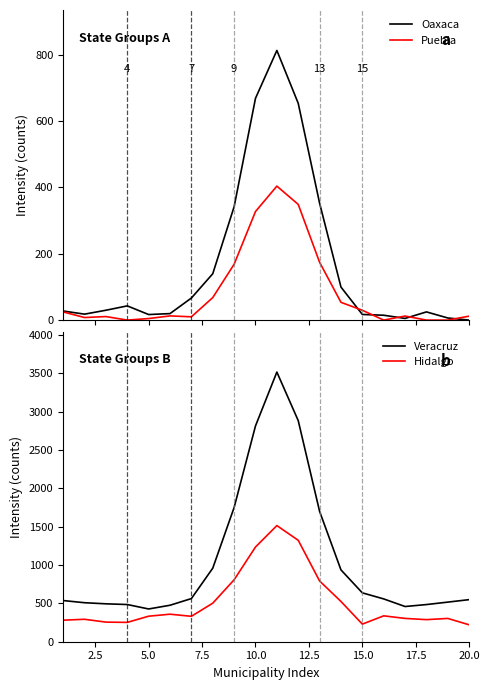

True or false: Hidalgo and Veracruz intersect in this chart.

False